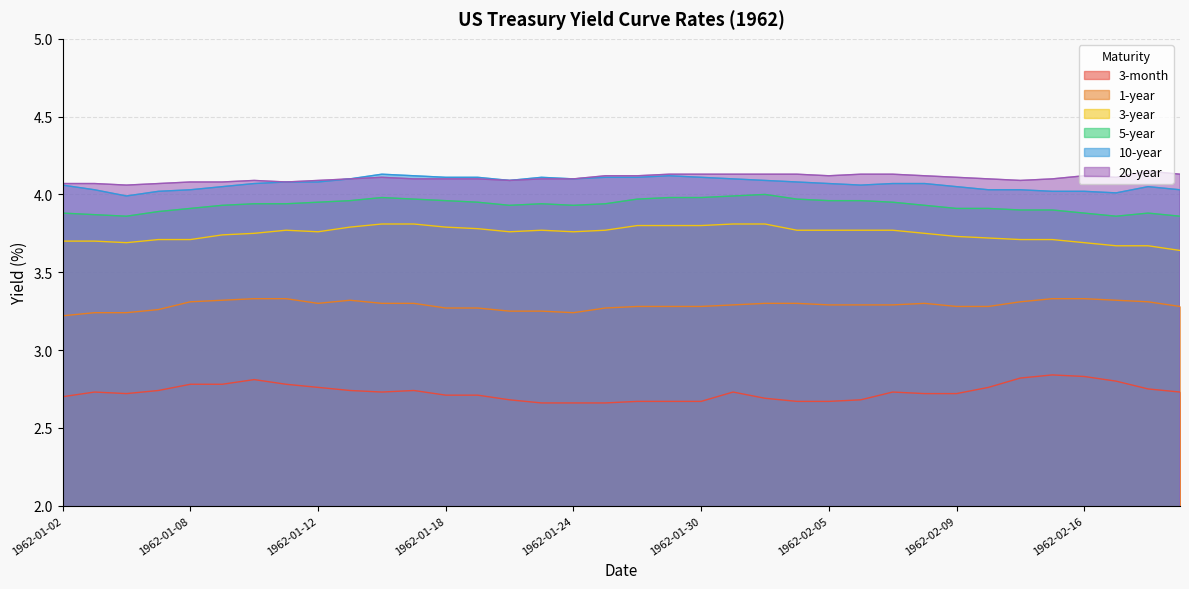

Is it true that 1-year equals 4.4 at 1962-01-18?

False